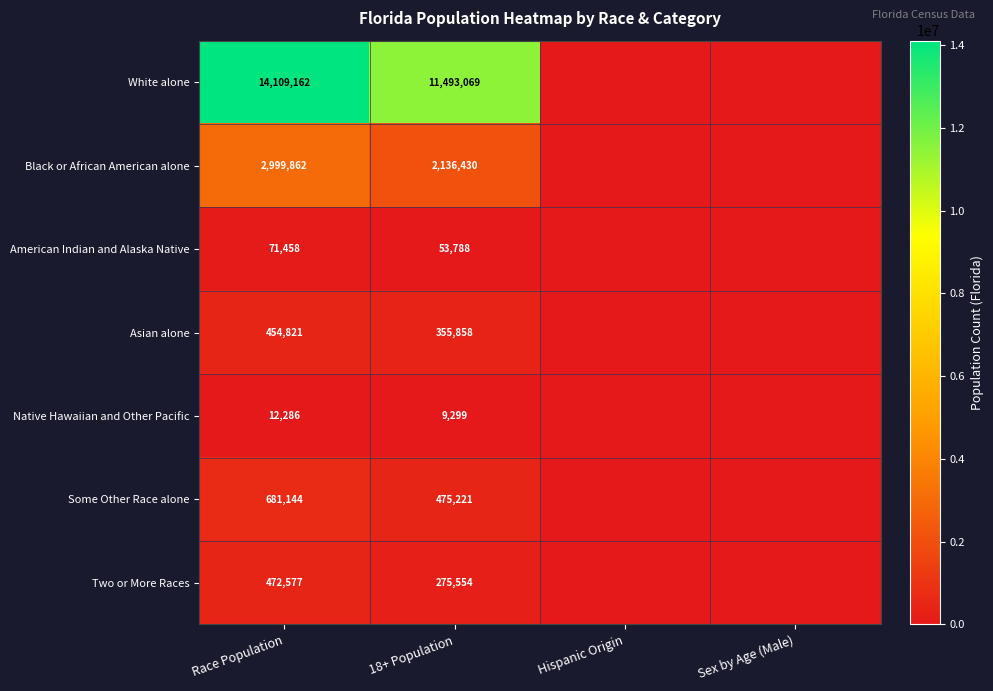

The American Indian and Alaska Native series shows 71458 at Race Population. True or false?

True